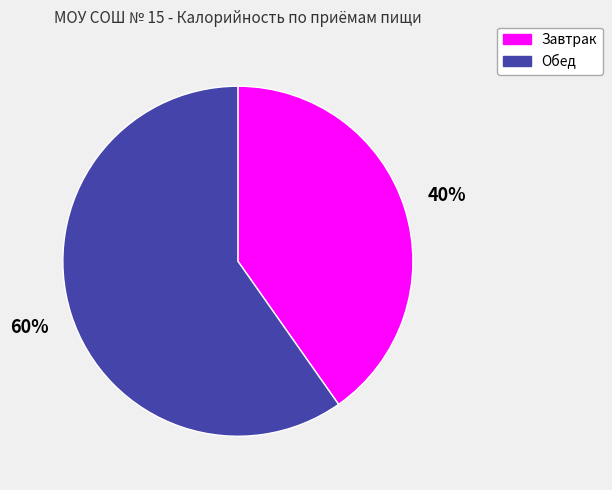

What is the smallest slice in the pie chart?

Завтрак